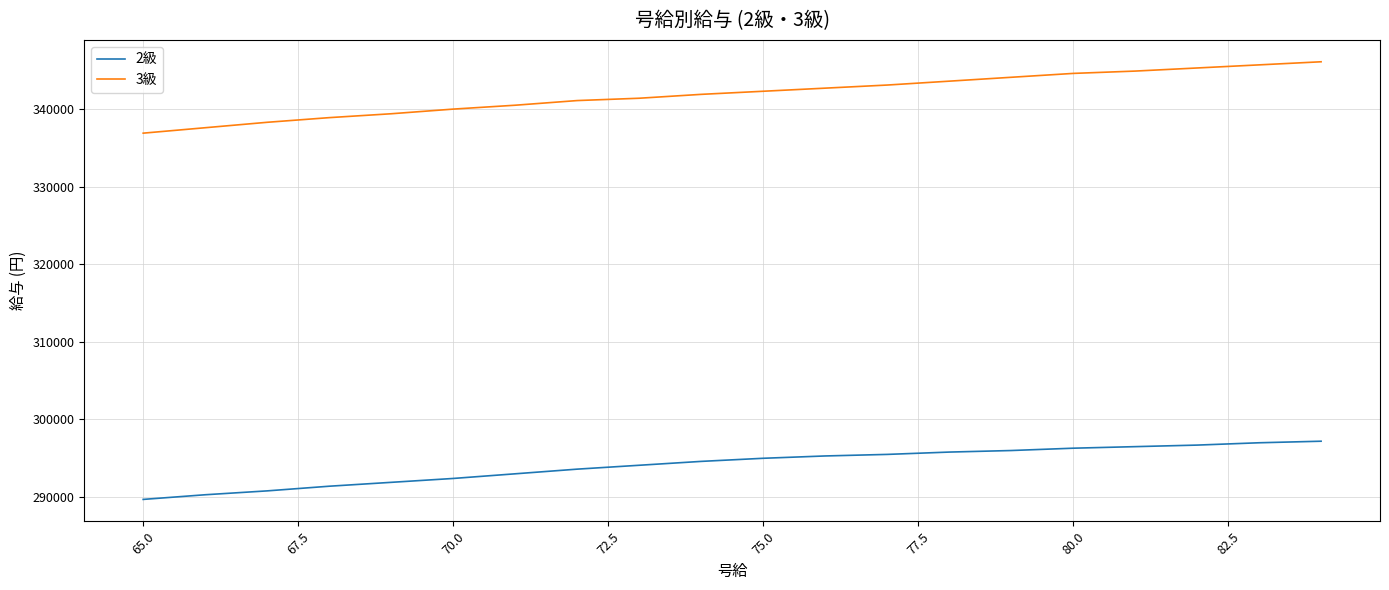

Which series has the widest spread of values?

3級